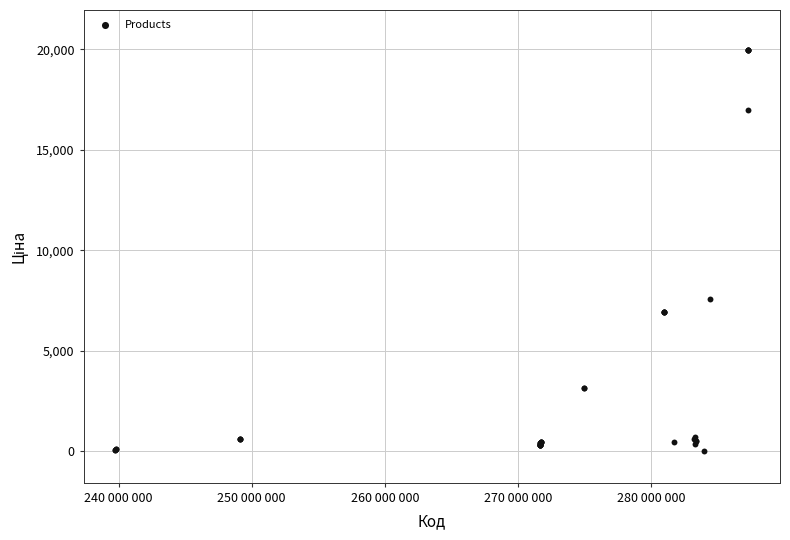

What Y value in the scatter plot is closest to 9998?

7596.5